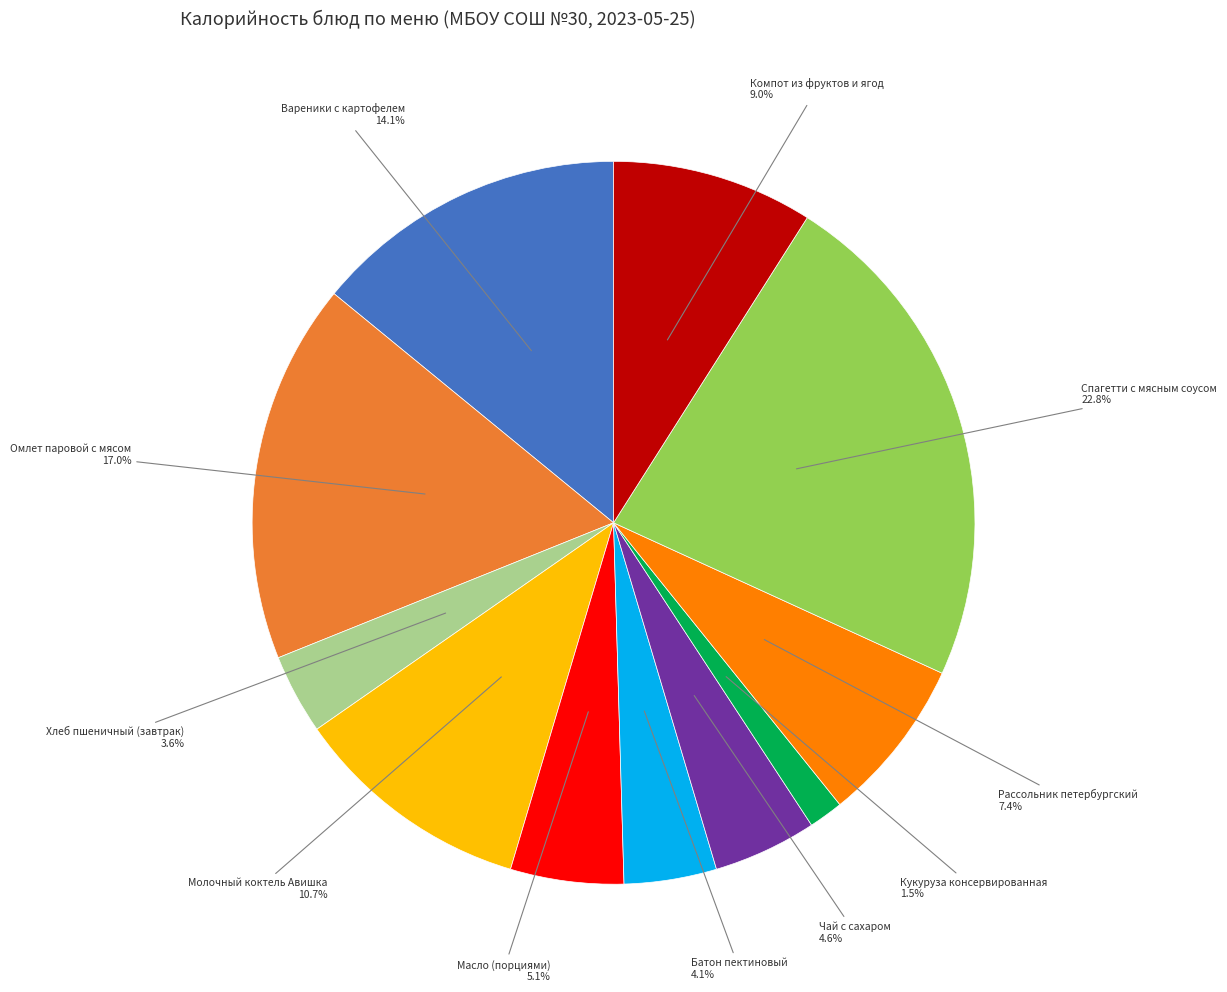

Does any single category account for the majority?

No